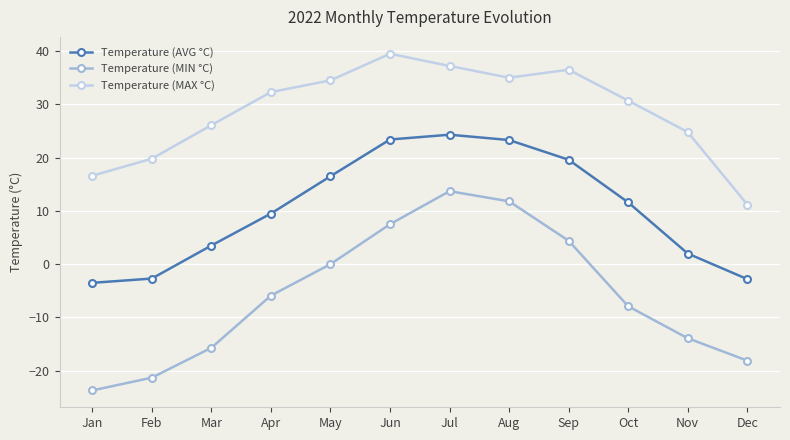

Rank the series by their average value, from lowest to highest.

Temperature (MIN °C), Temperature (AVG °C), Temperature (MAX °C)